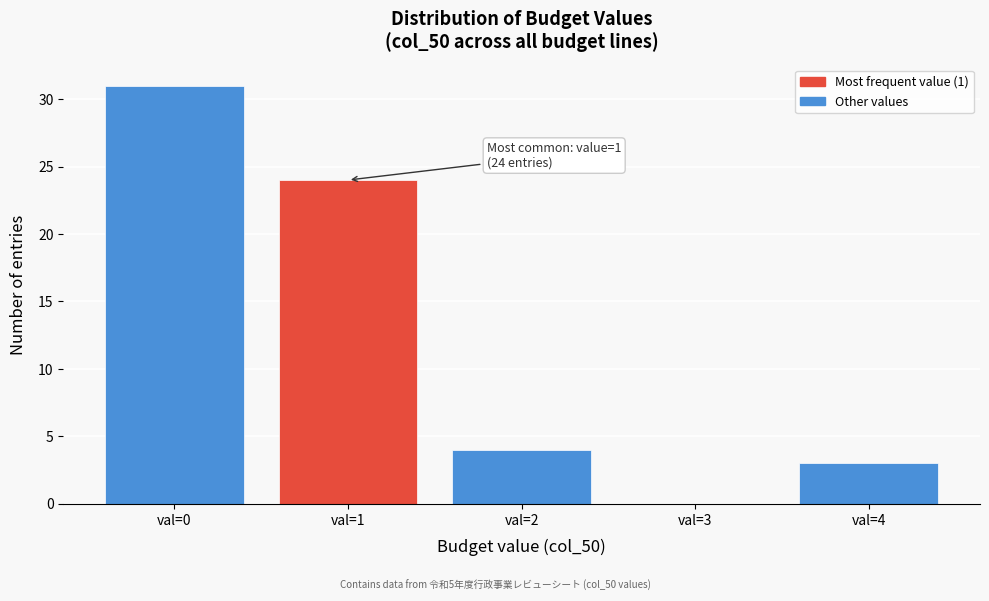

Which range on the x-axis has the tallest bar?

-0.5 to 0.5